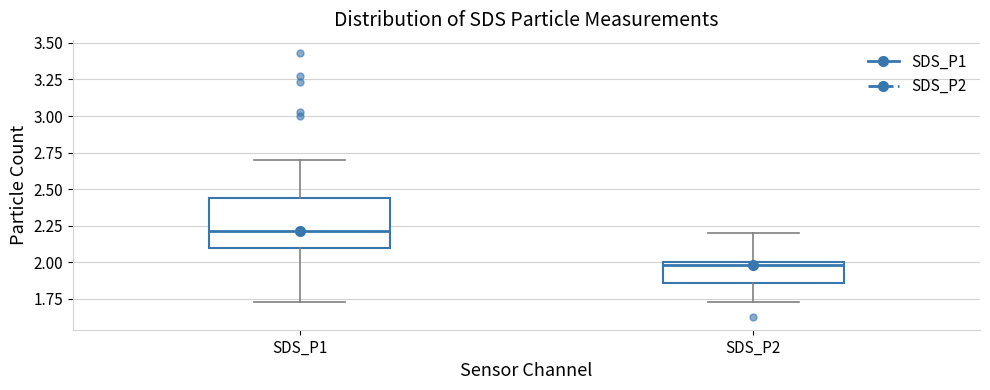

Which box has the highest median line?

SDS_P1